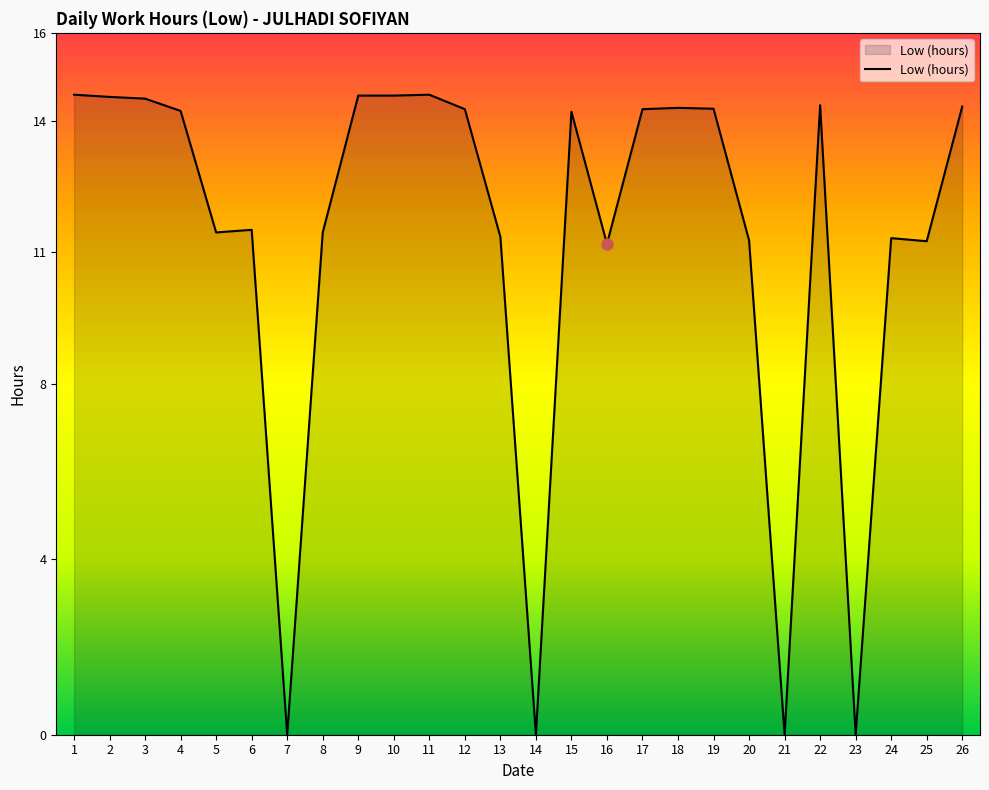

Which has a higher value, 13 or 18?

18